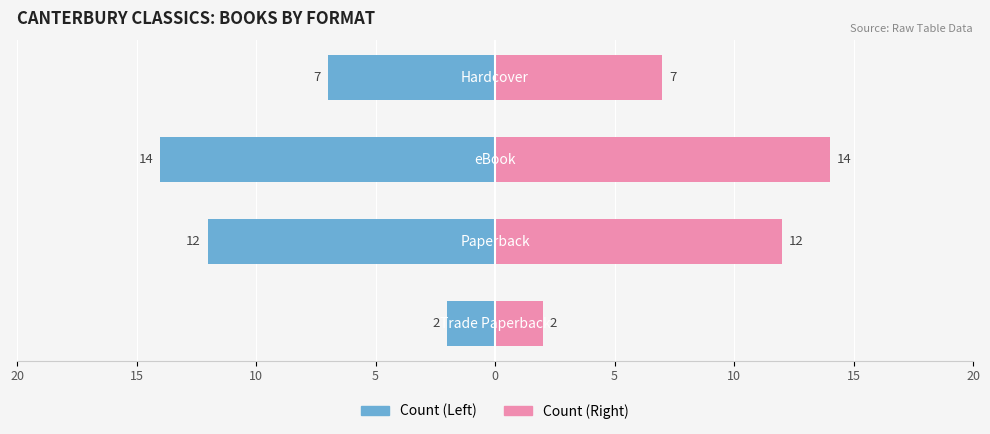

What is the value of the eBook/Hardcover bar at the 1st from the left?

2